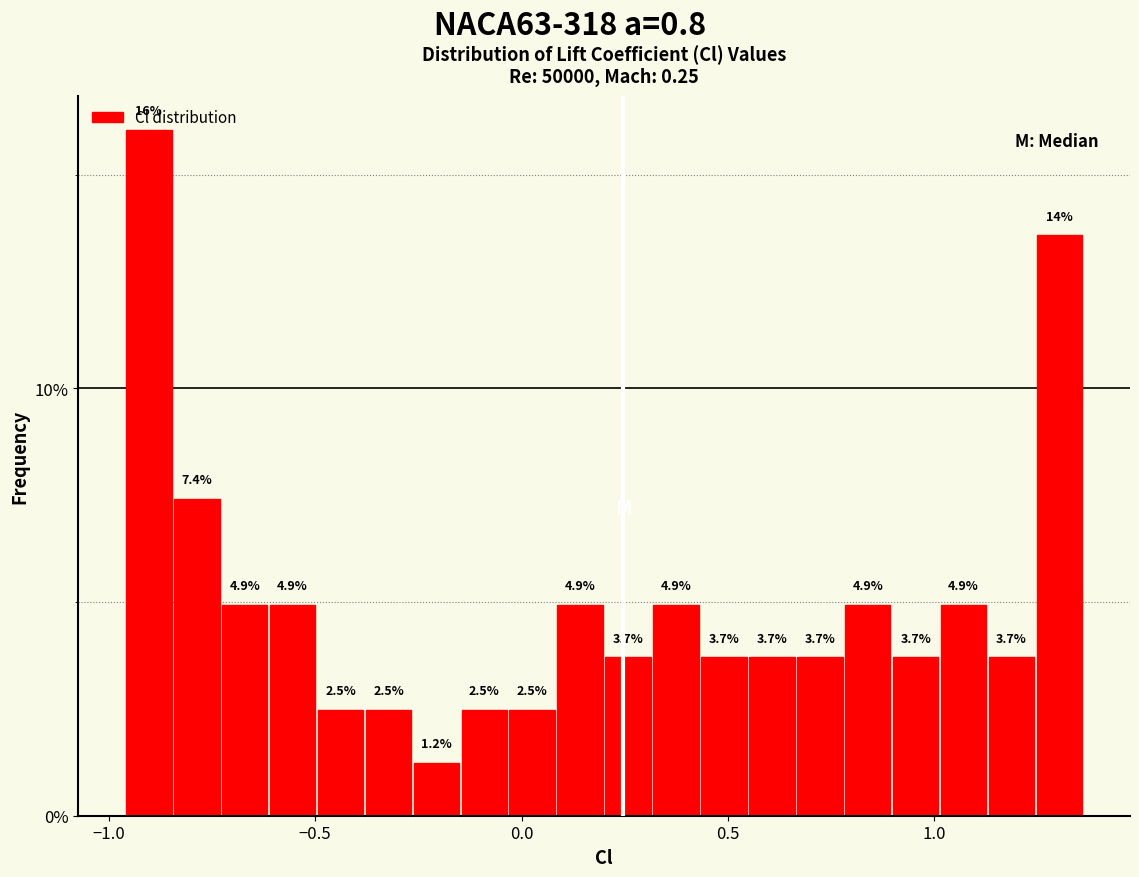

Around what value on the x-axis is the tallest bar? Give the approximate position of its centre, as read against the axis.

-0.90